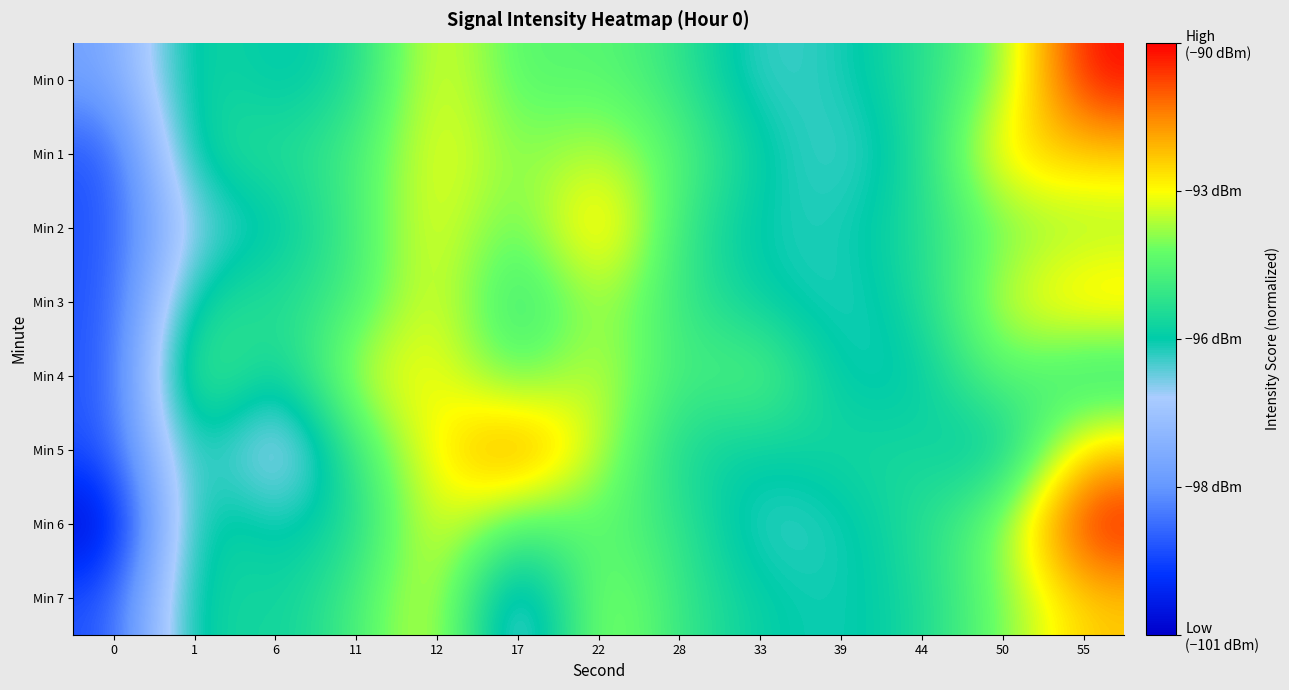

At which category is the sum across all series the highest?

55